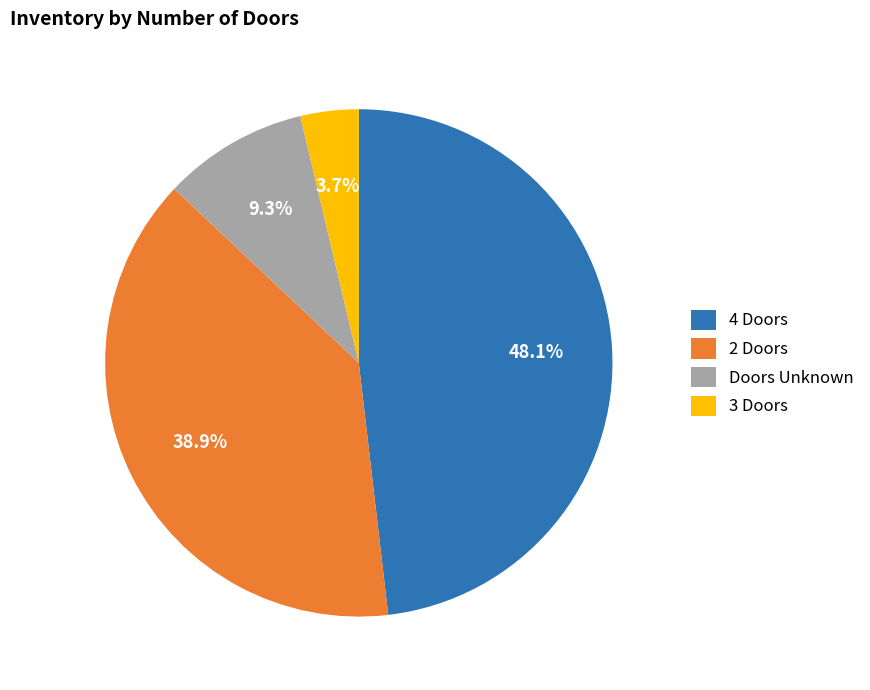

Does 2 Doors account for over 50% of the chart?

No